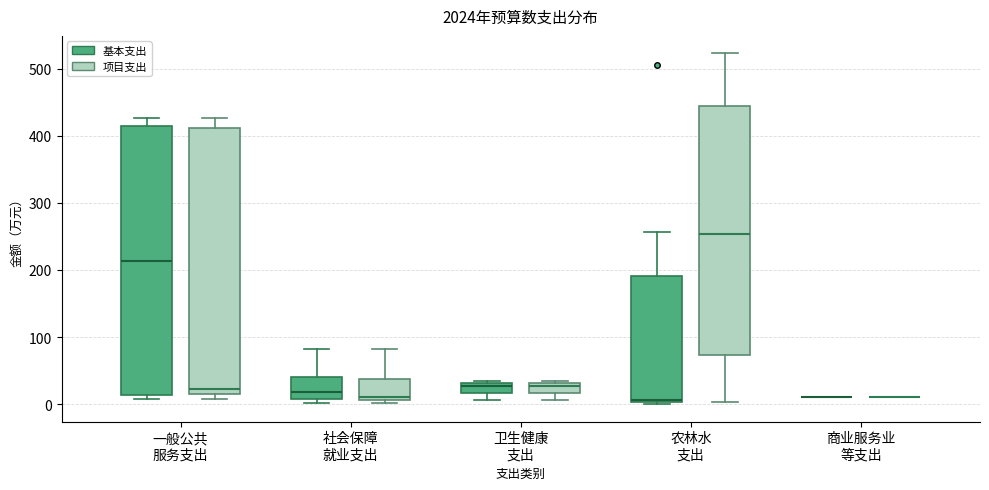

Where is the lower edge of the box for 一般公共 服务支出 (项目支出) on the y-axis? The values are not printed on the chart, so give them approximately, as read against the axis.

10